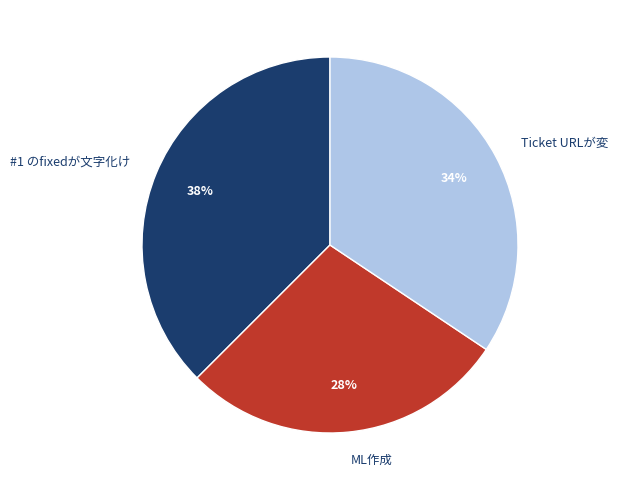

Does ML作成 account for over 50% of the chart?

No